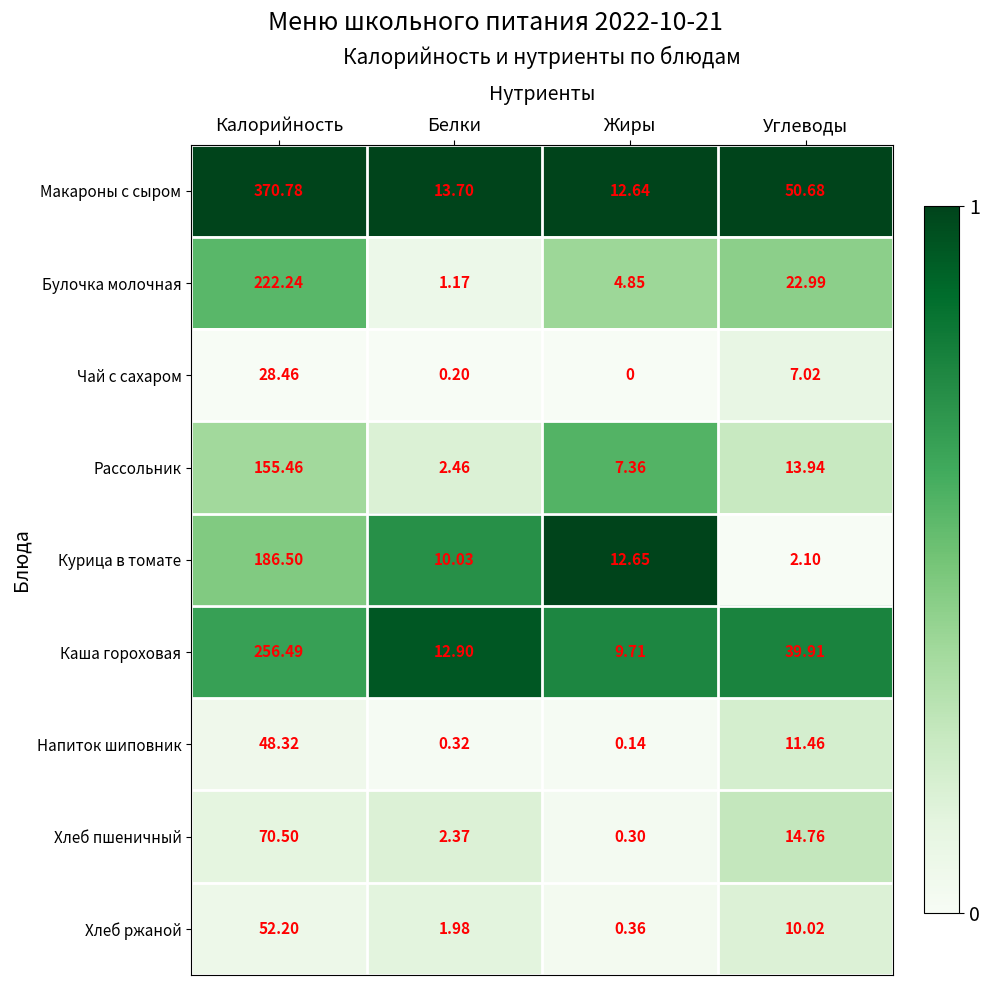

At which category is the sum across all series the highest?

Калорийность